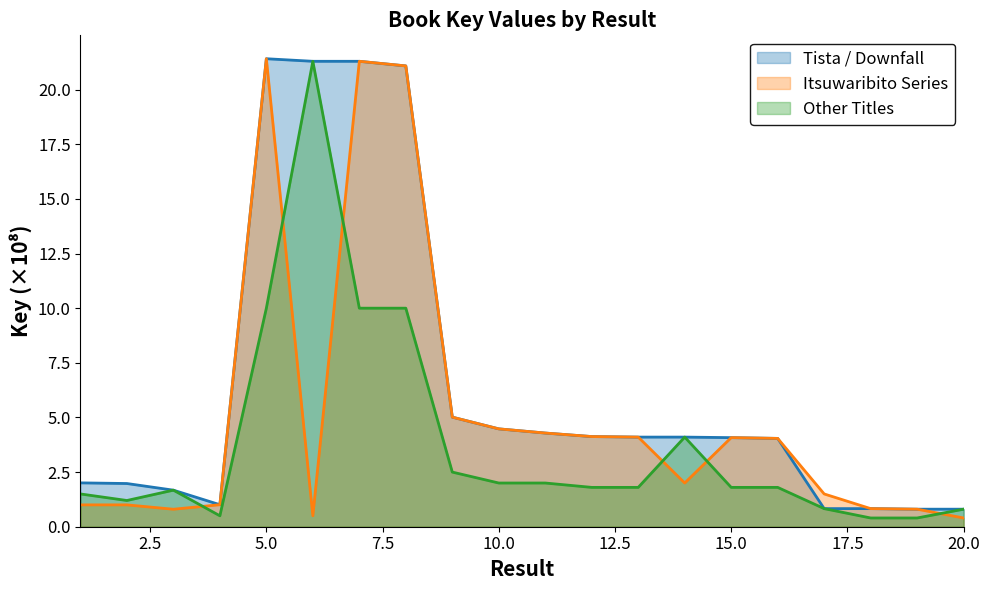

Which series has the largest total across all categories?

Tista / Downfall